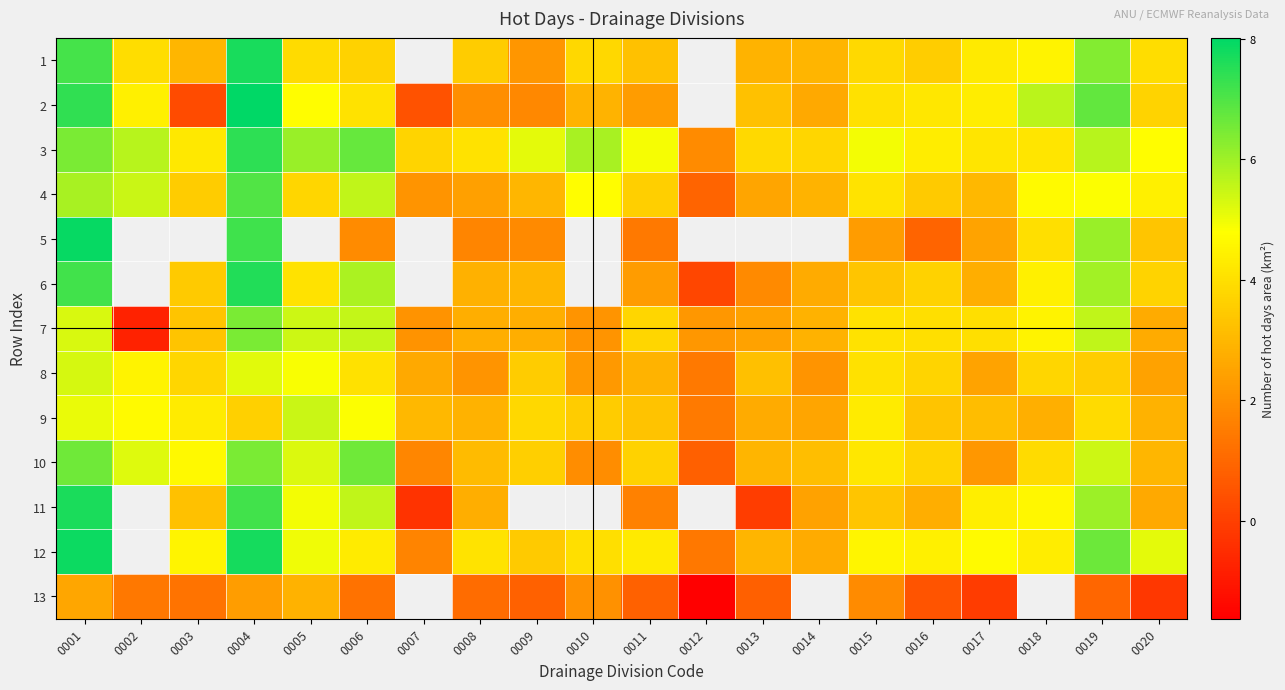

Is it true that 8 equals 3.8 at 0003?

True